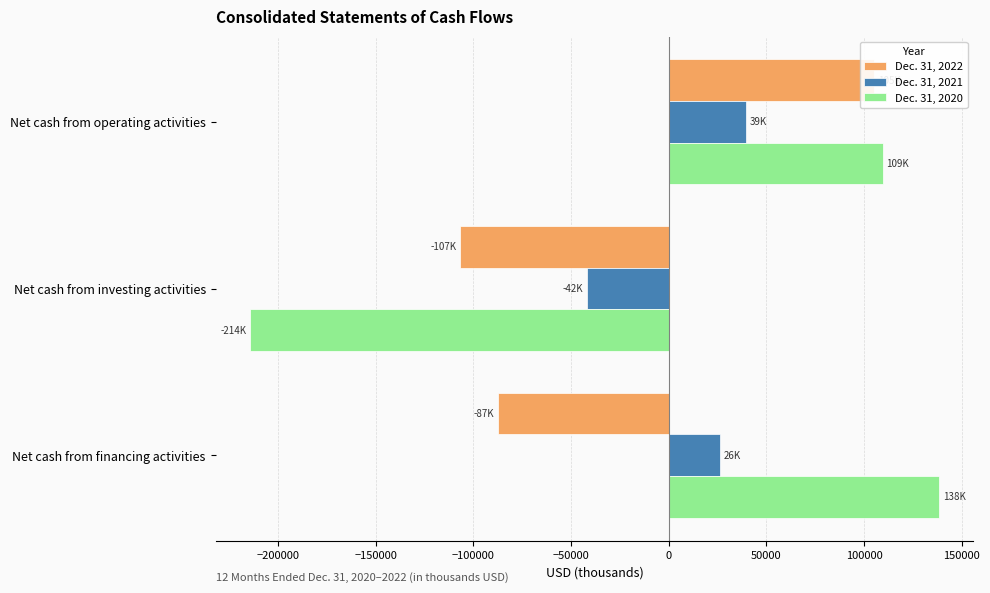

What is the value of the Dec. 31, 2022 bar at the 1st from the left?

105110